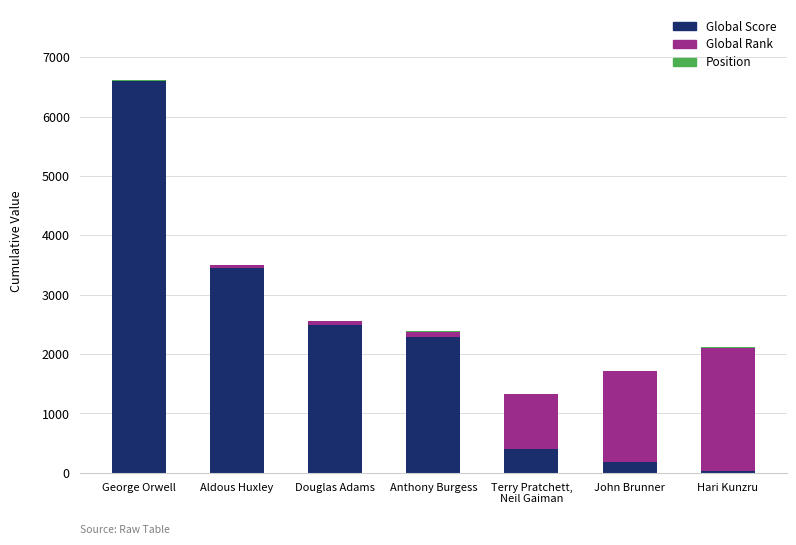

True or false: Global Score has a value of 829 at Aldous Huxley.

False